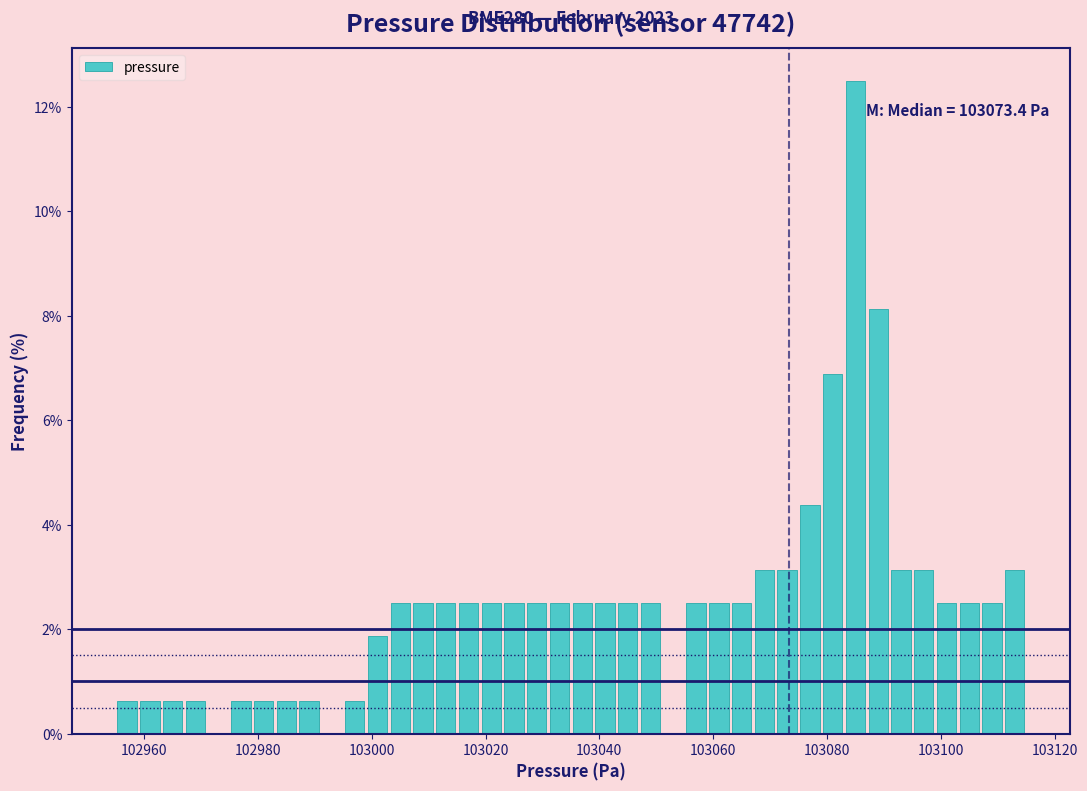

Around what value on the x-axis is the tallest bar? Give the approximate position of its centre, as read against the axis.

103086